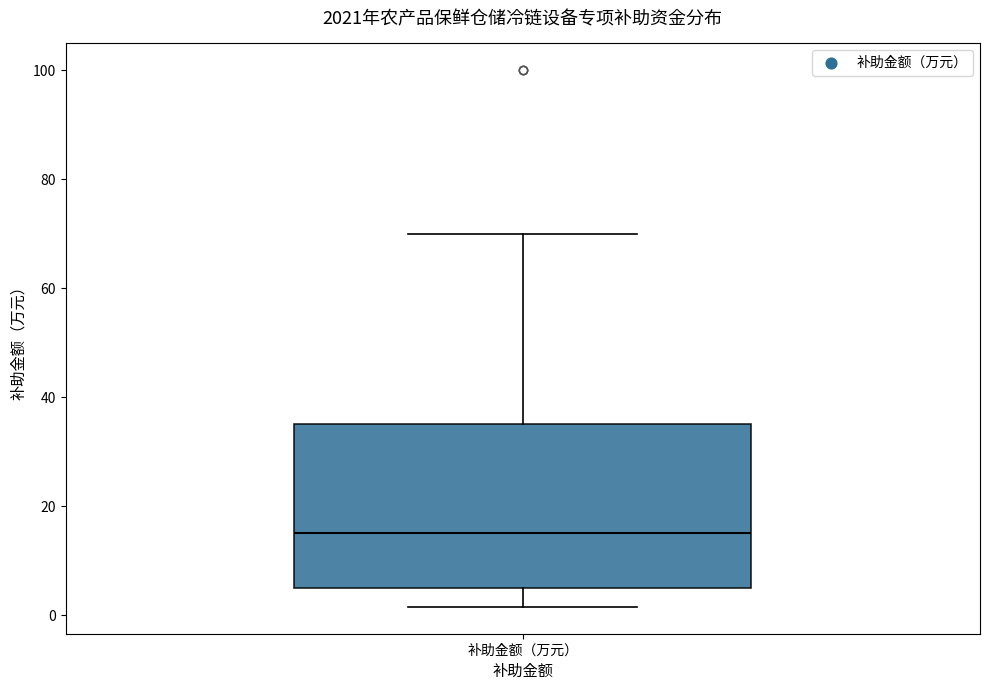

Read this box plot against the y-axis: the position of the median line, the range covered by the box, and the ends of both whiskers. The values are not printed on the chart, so give them approximately, as read against the axis.

median 16, box 6 to 36, whiskers 2 to 70